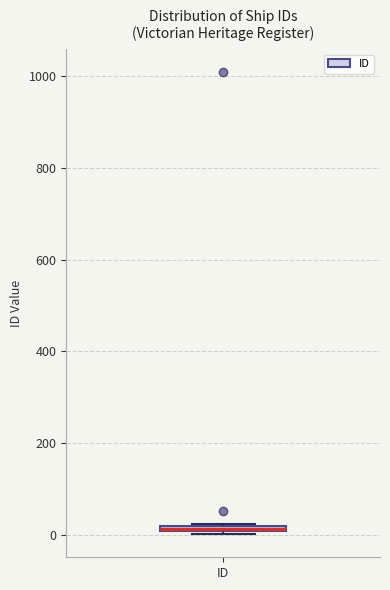

Where is the lower edge of the box for ID on the y-axis? The values are not printed on the chart, so give them approximately, as read against the axis.

0